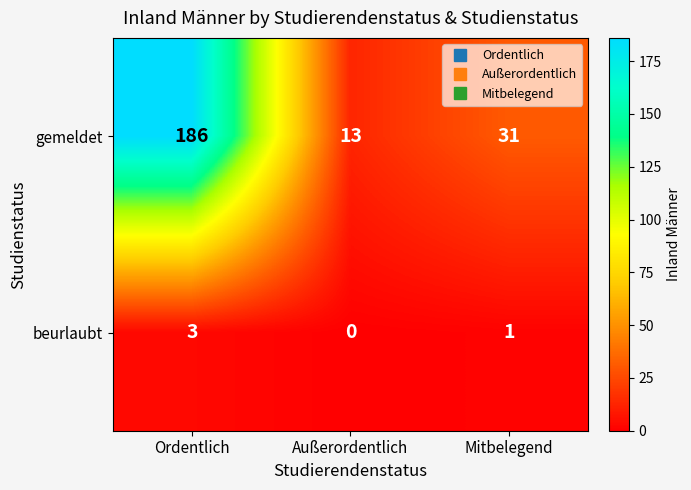

List the series in order of their overall mean, highest first.

gemeldet, beurlaubt